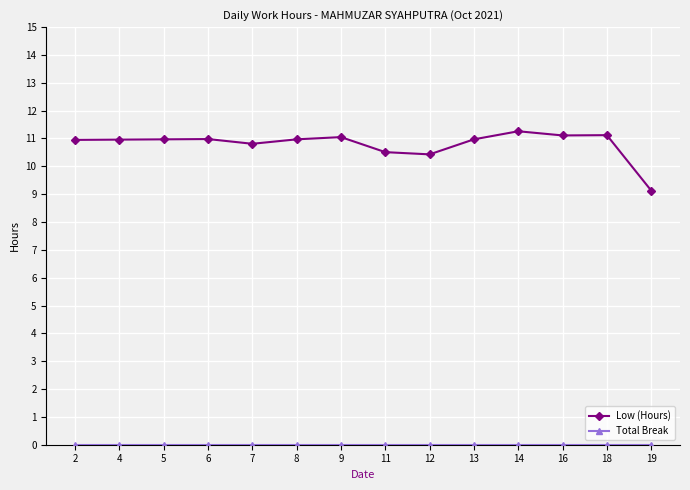

What is the minimum value for Low (Hours)?

9.1